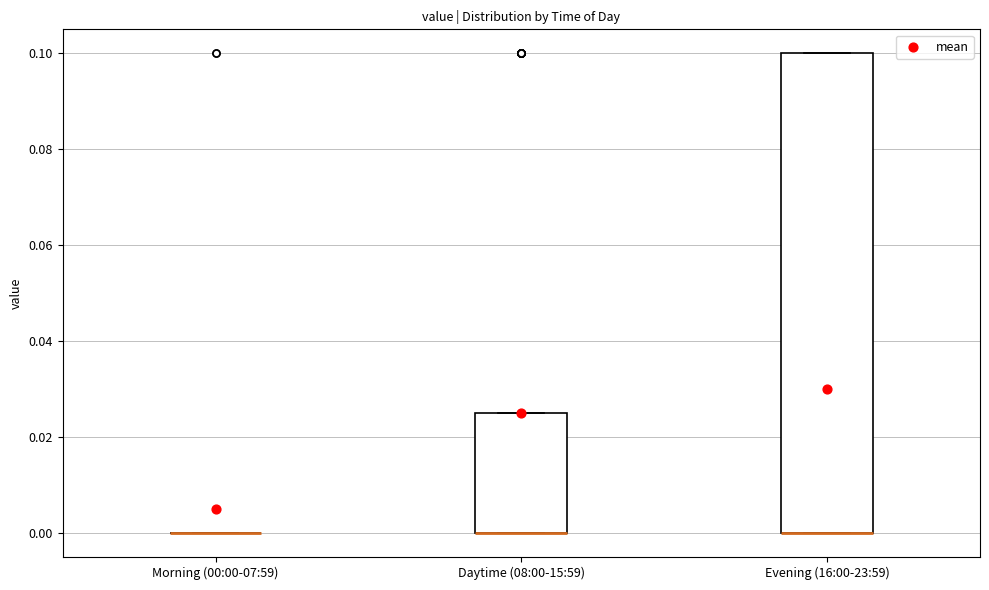

Comparing the boxes themselves (not the whiskers), which one is the tallest?

Evening (16:00-23:59)